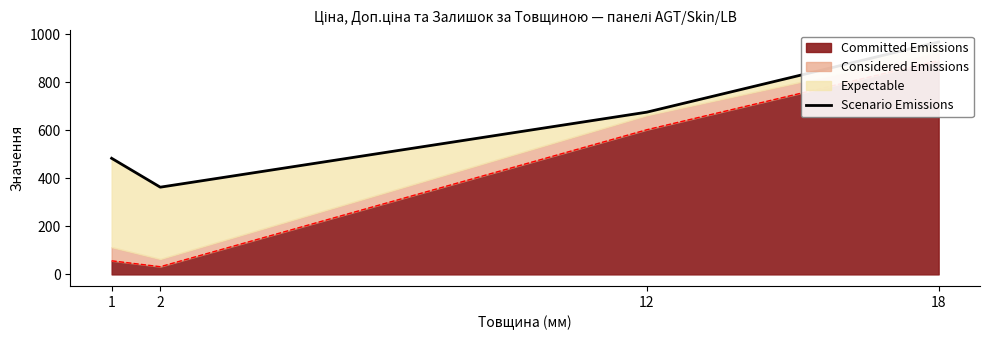

Which has a higher value, 12 or 1?

12